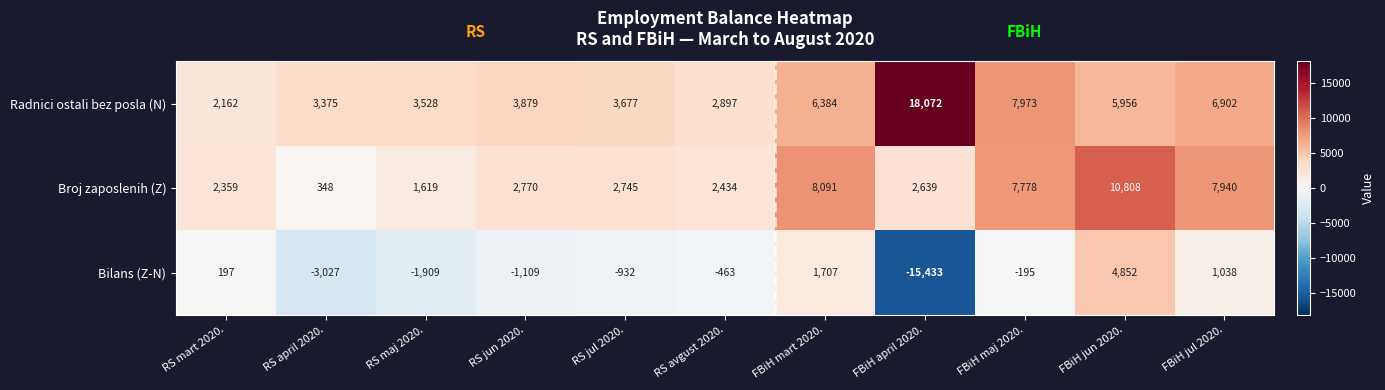

What is the smallest value displayed?

-15433